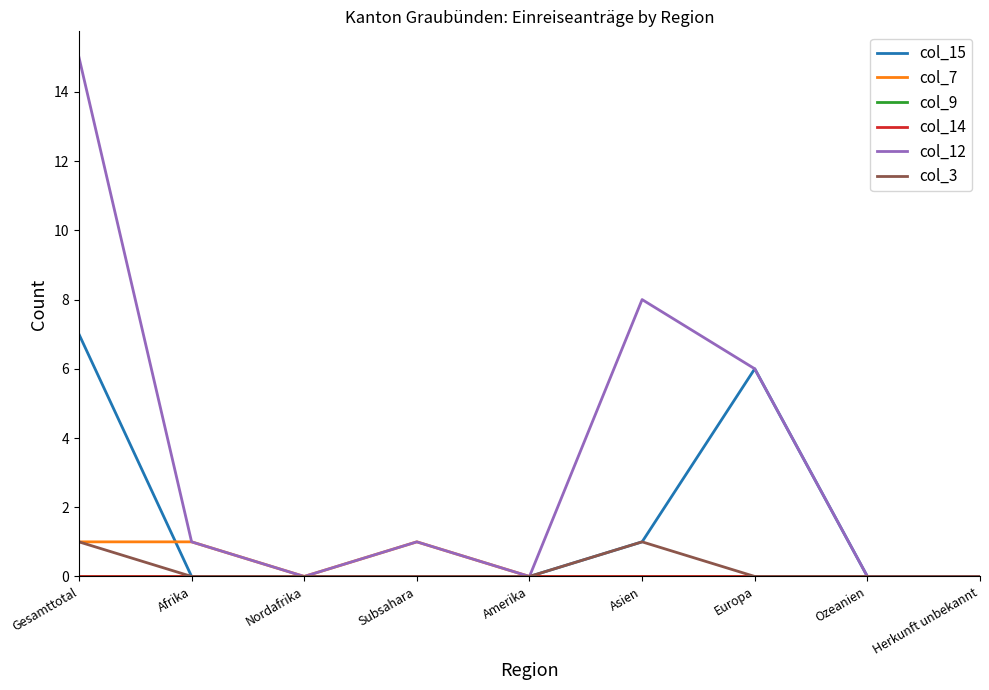

Does the chart display data point markers on the line(s)?

No